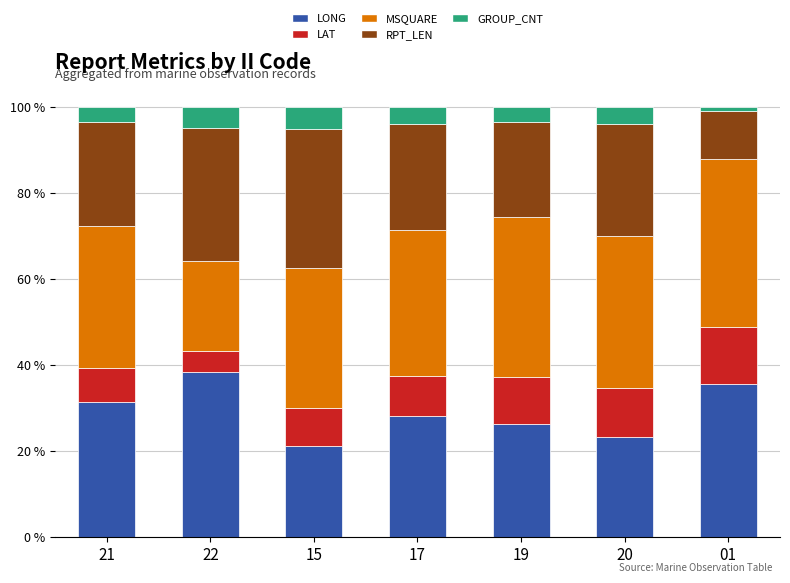

What value does the LONG series have at 15?

21.1